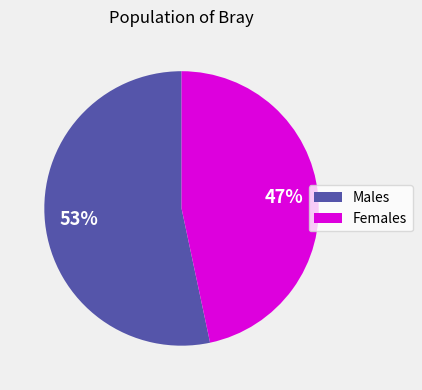

Is there any slice that represents more than half of the pie?

Yes